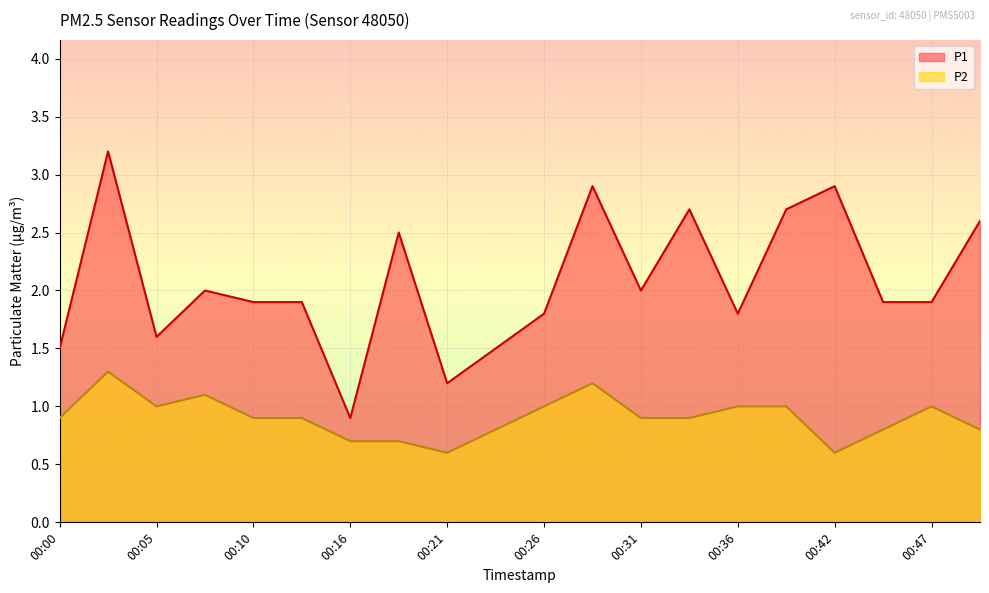

Which category has the lowest value in the P1 series?

00:16